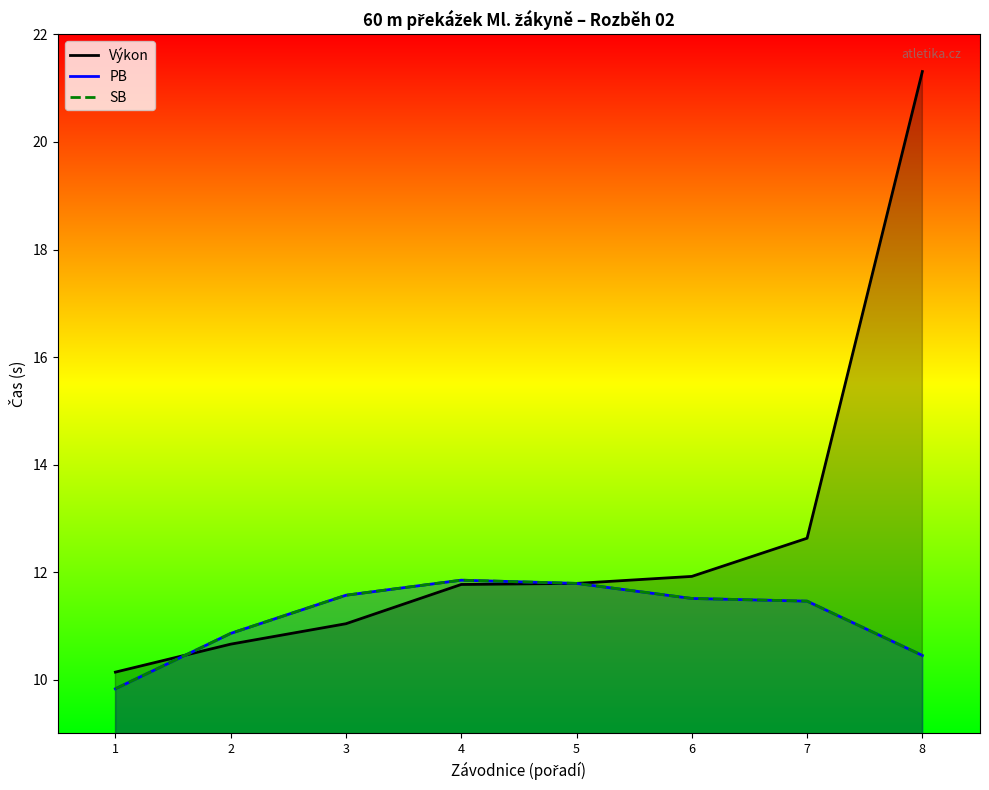

How many intersections are there between PB and Výkon?

1